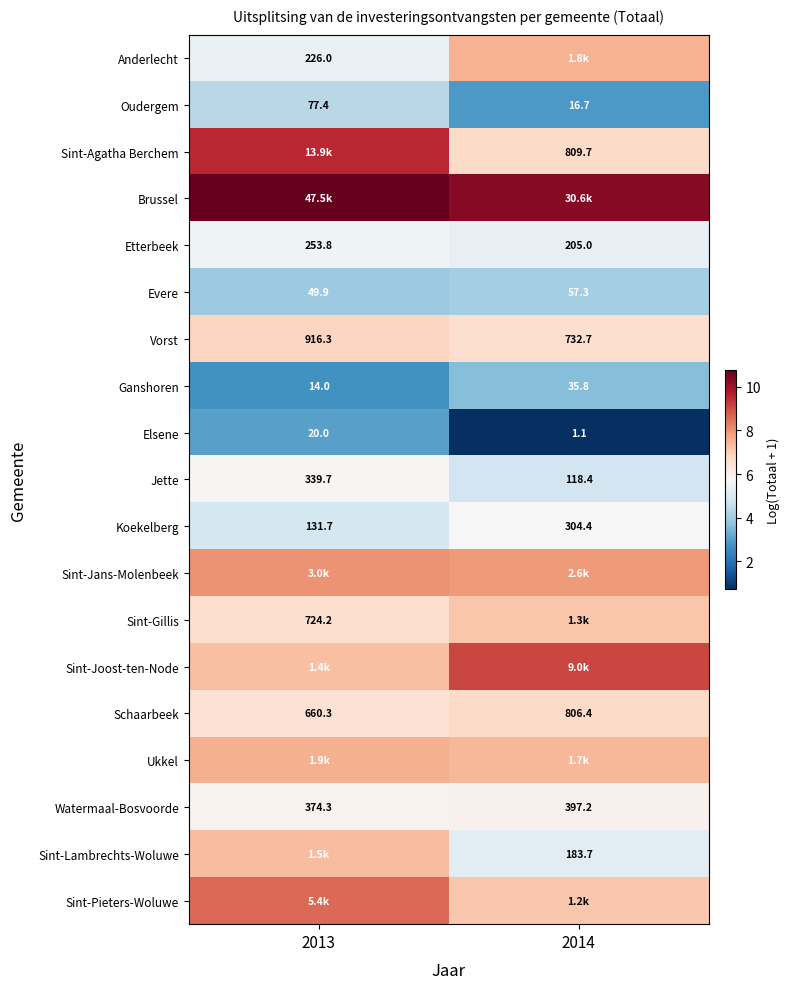

At which category does the chart reach its minimum across all series?

2014